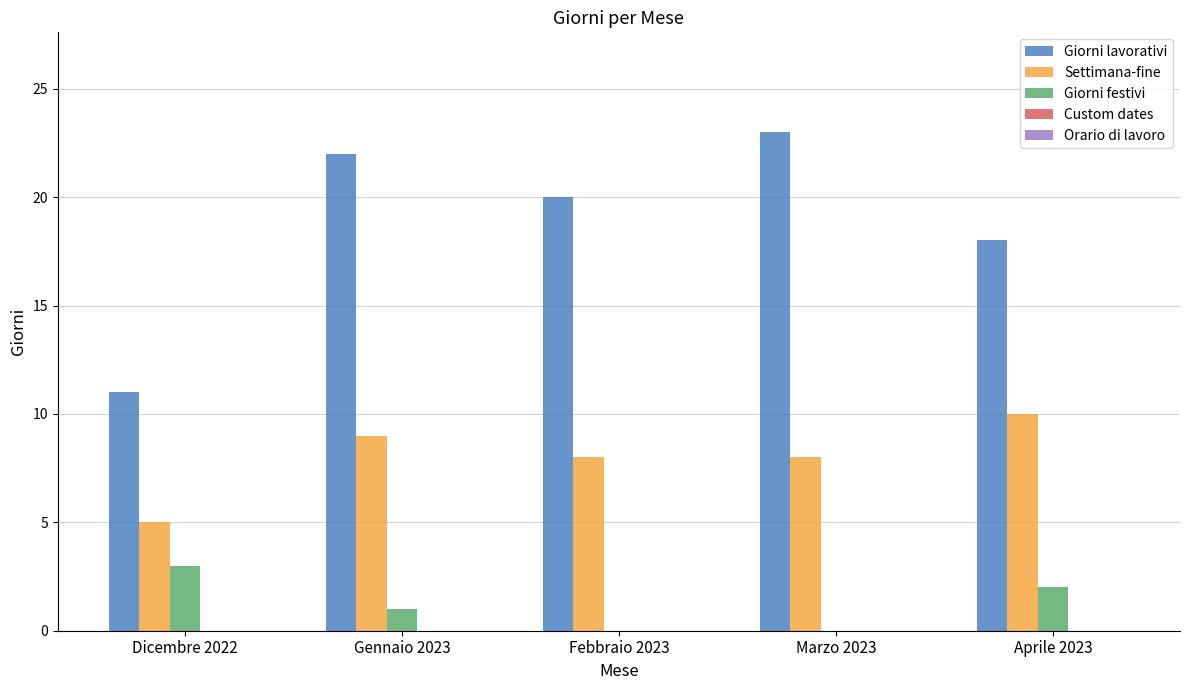

Does the chart contain stacked bars?

No